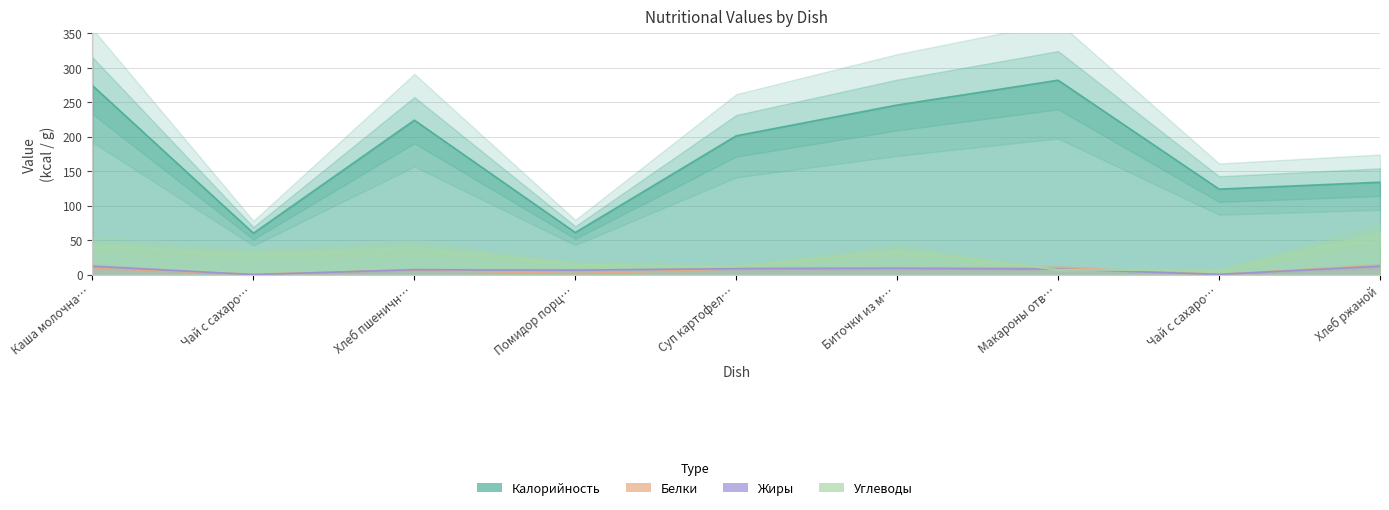

What is the sum of the Углеводы values at Помидор порц… and Макароны отв…?

21.6